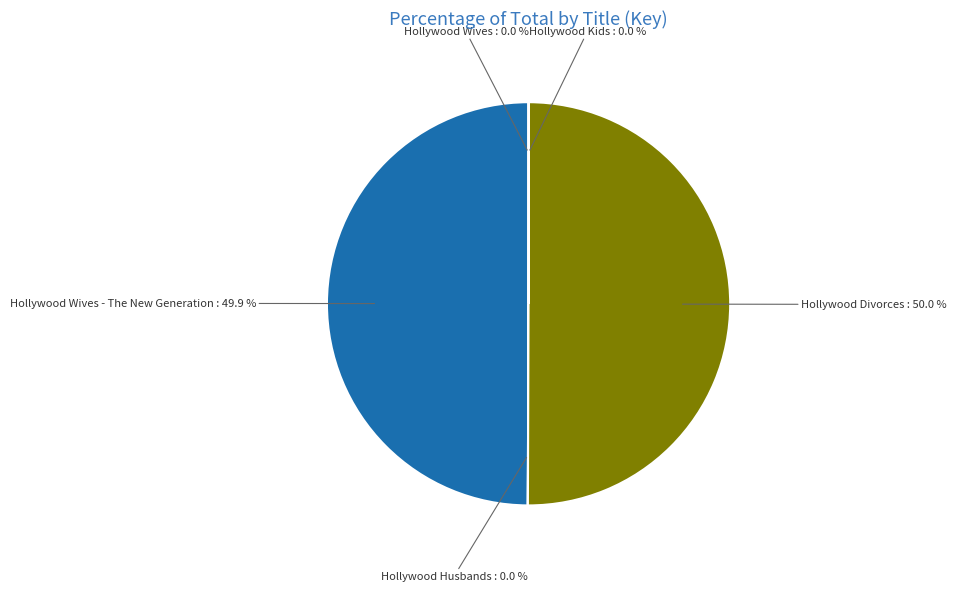

To the nearest percent, what is the combined percentage of Hollywood Wives - The New Generation and Hollywood Husbands?

50%